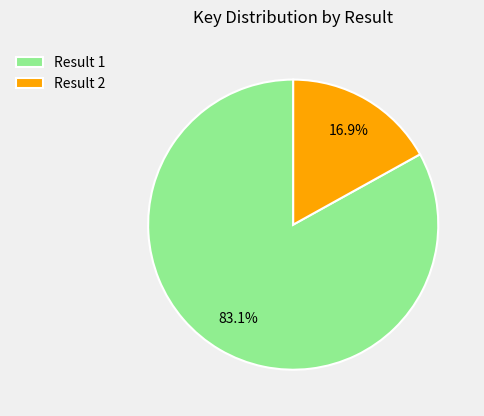

Rank the categories by value from lowest to highest.

Result 2, Result 1